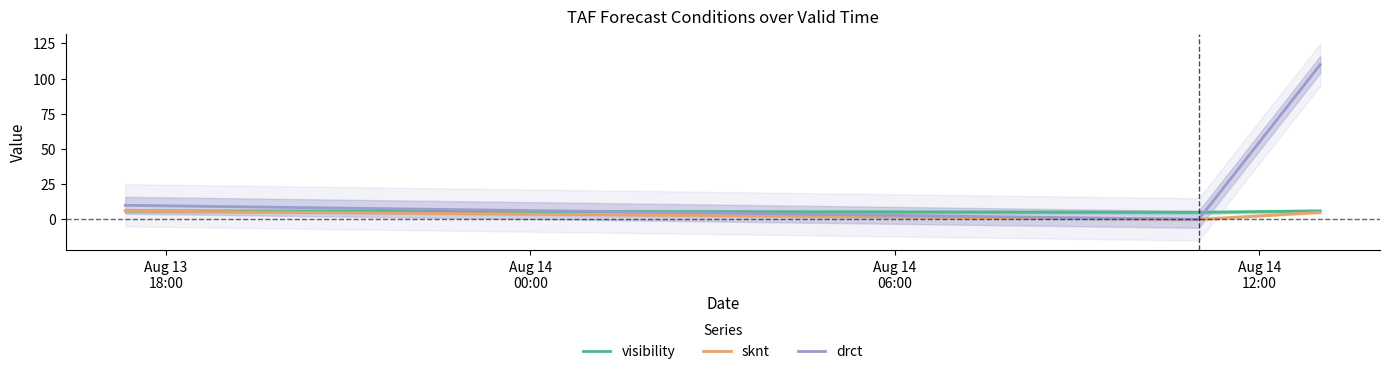

What is the maximum value for sknt?

6.0